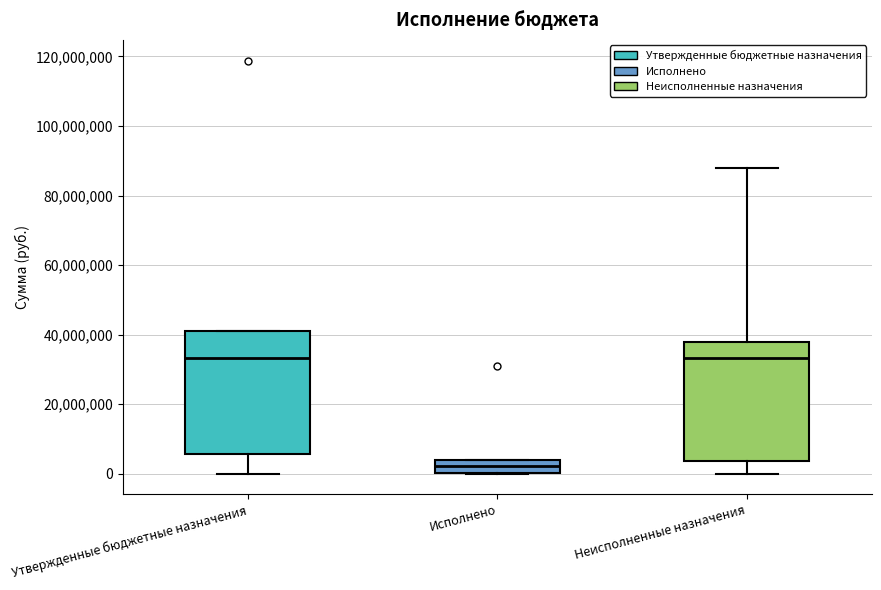

Reading left to right, transcribe this box plot: for each box, give where its median line is, the range the box spans, and where its two whiskers end, as read against the y-axis. The values are not printed on the chart, so give them approximately, as read against the axis.

Утвержденные бюджетные назначения: median 34000000, box 6000000 to 40000000, whiskers 0 to 40000000
Исполнено: median 2000000, box 0 to 4000000, whiskers 0 to 4000000
Неисполненные назначения: median 34000000, box 4000000 to 38000000, whiskers 0 to 88000000